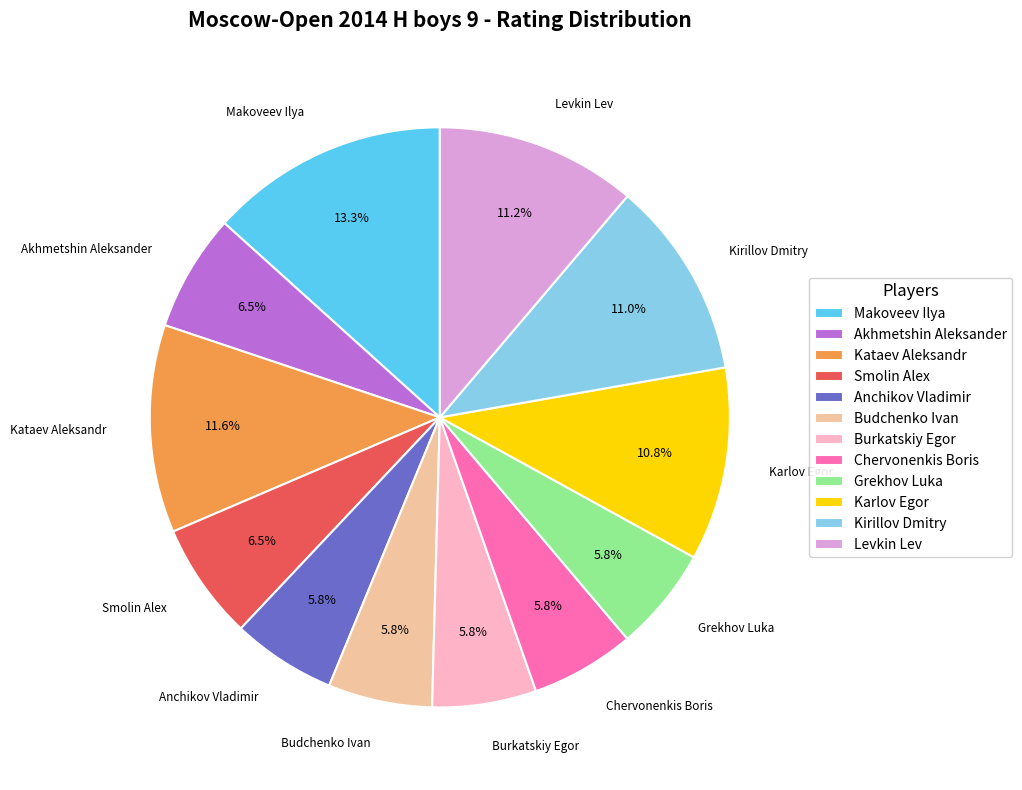

Which slice is the largest?

Makoveev Ilya